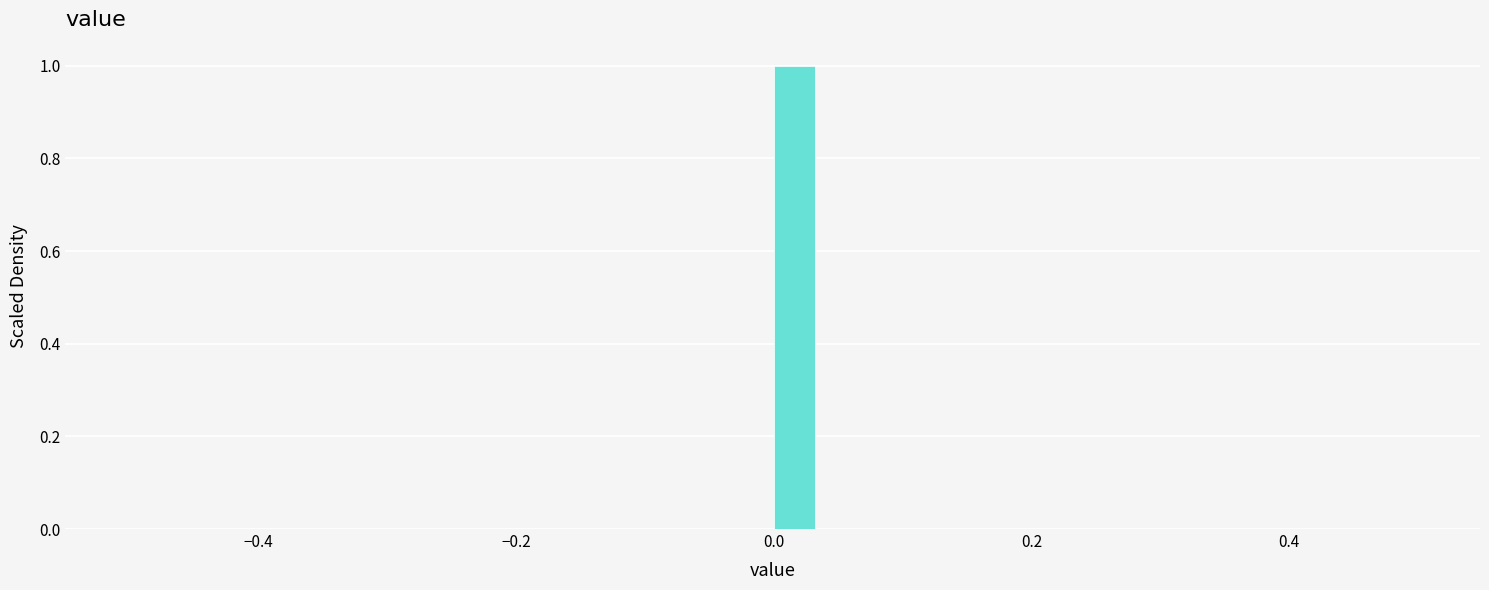

Read against the x-axis, roughly where is the centre of the tallest bar?

0.02